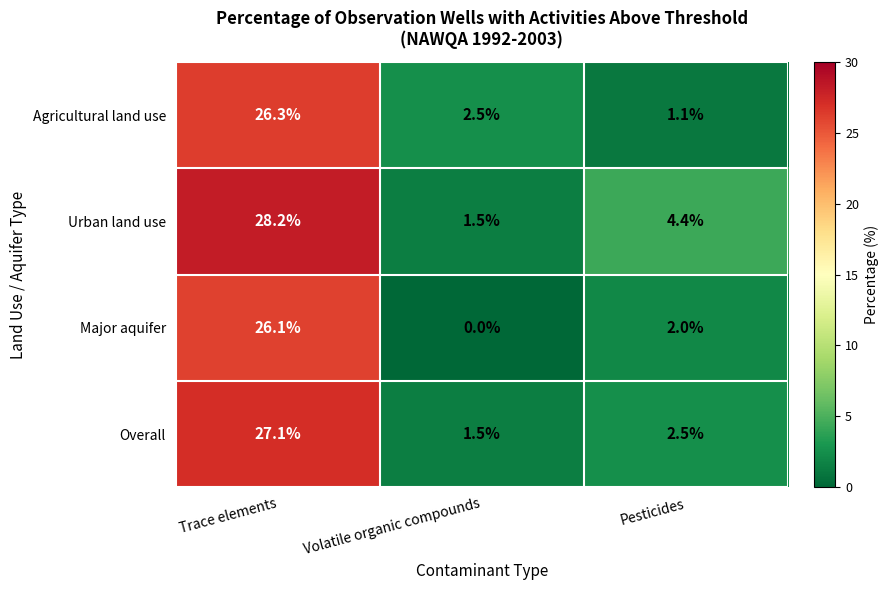

What is the total value across all series at Trace elements?

107.7